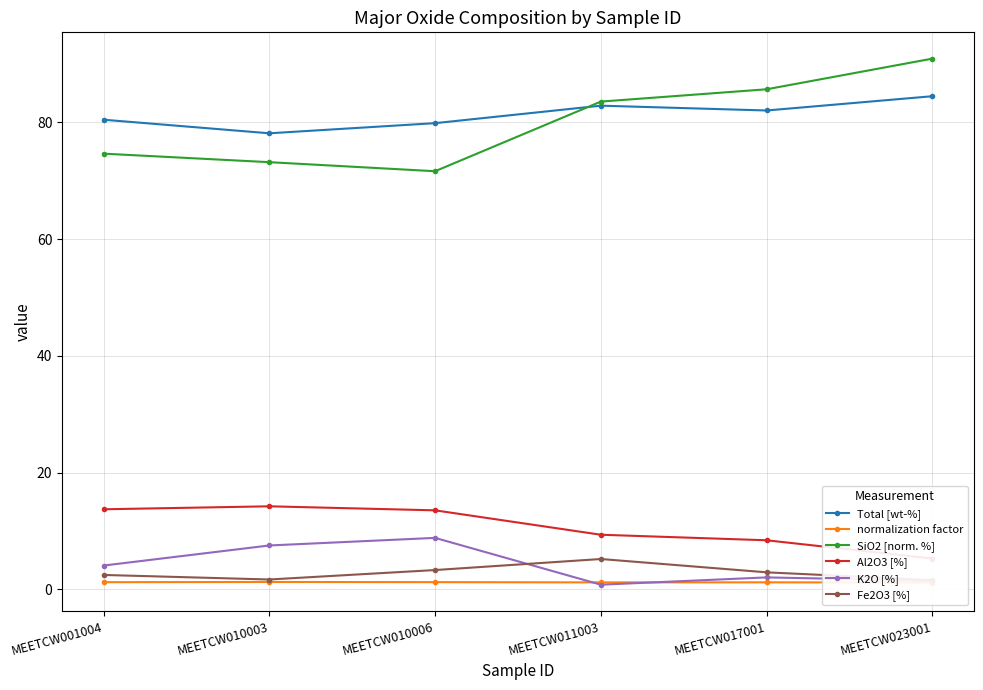

At which label is Total [wt-%] closest to 81?

MEETCW001004